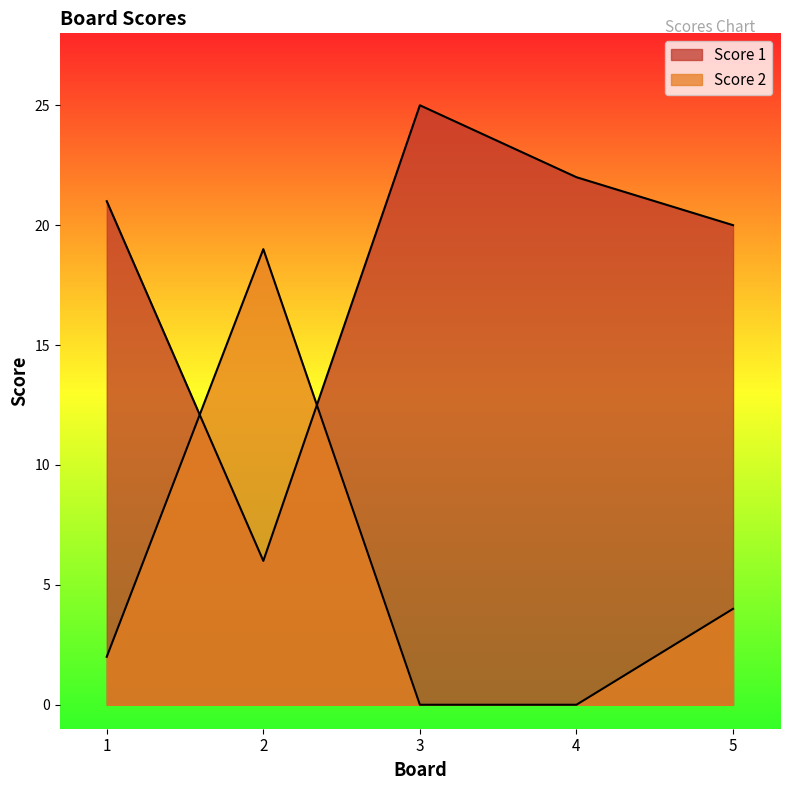

How many series are shown in this chart?

2